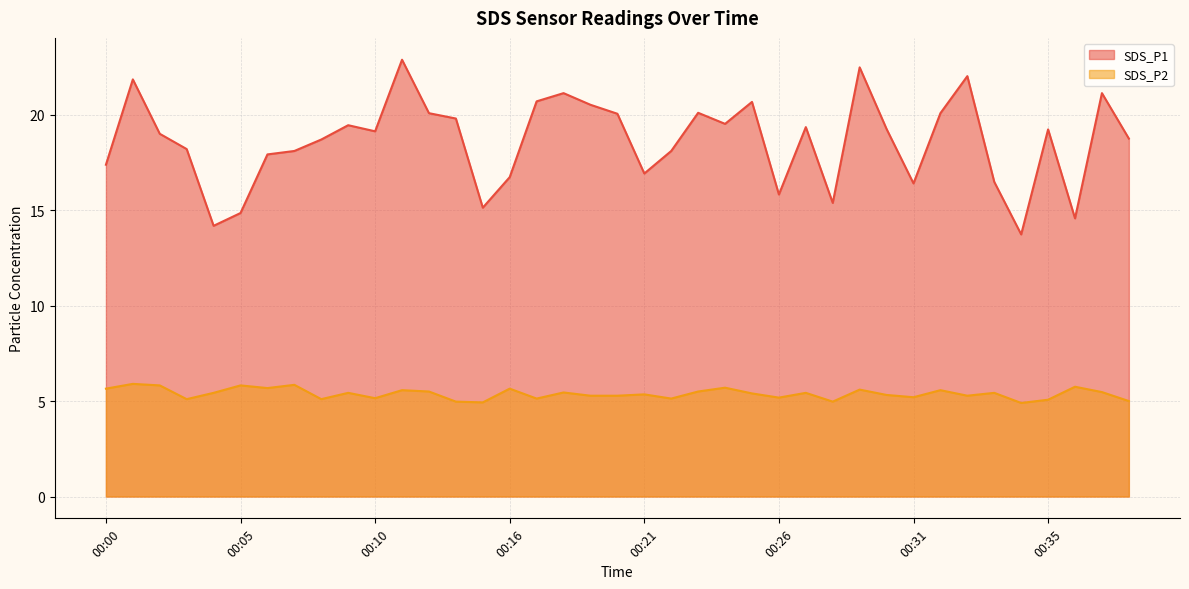

How many interior local peaks does the SDS_P2 series have?

14